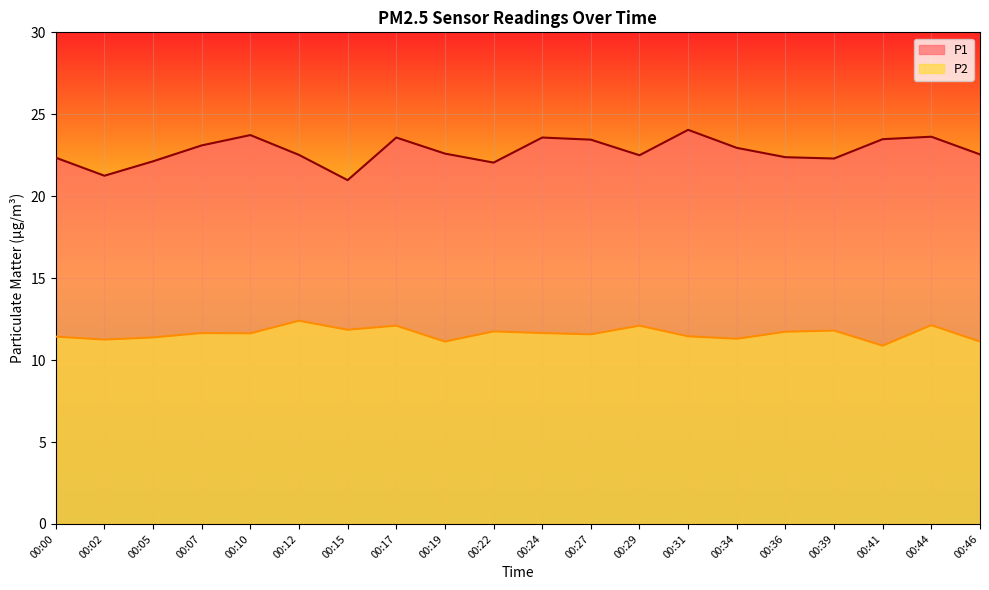

Rank the series by their maximum value, from highest to lowest.

P1, P2